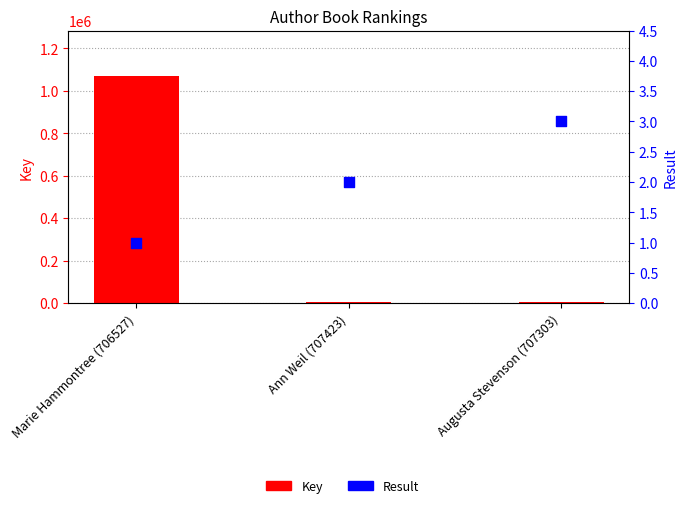

Which series has the largest total across all categories?

Key